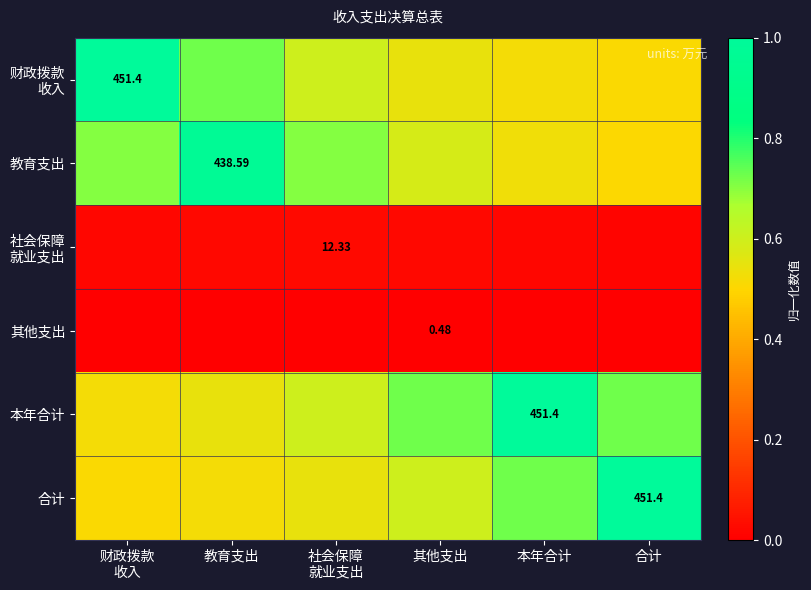

What is the total value across all series at 社会保障
就业支出?

2.5